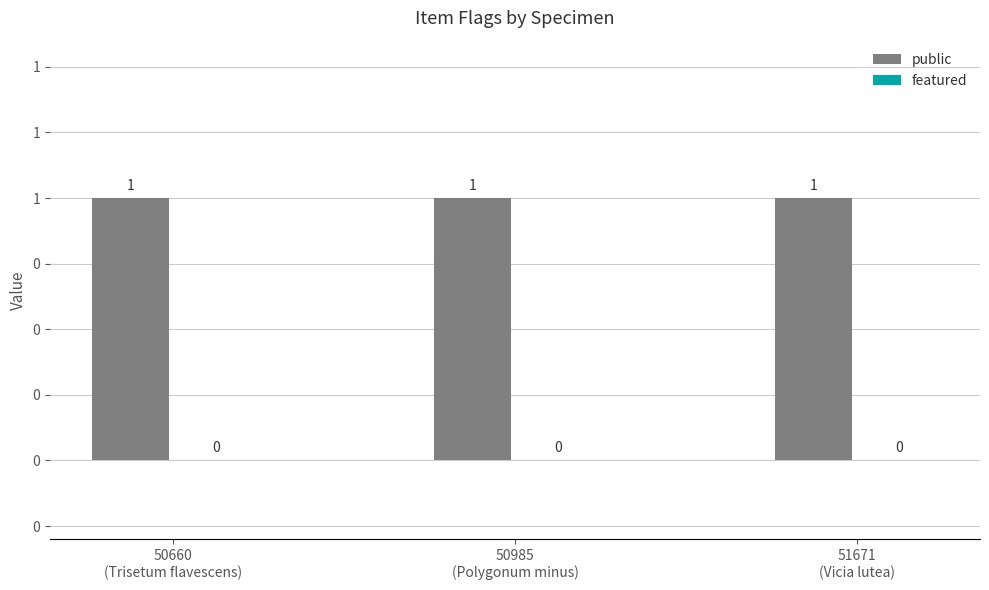

The value of public at 51671
(Vicia lutea) is 1. True or false?

True